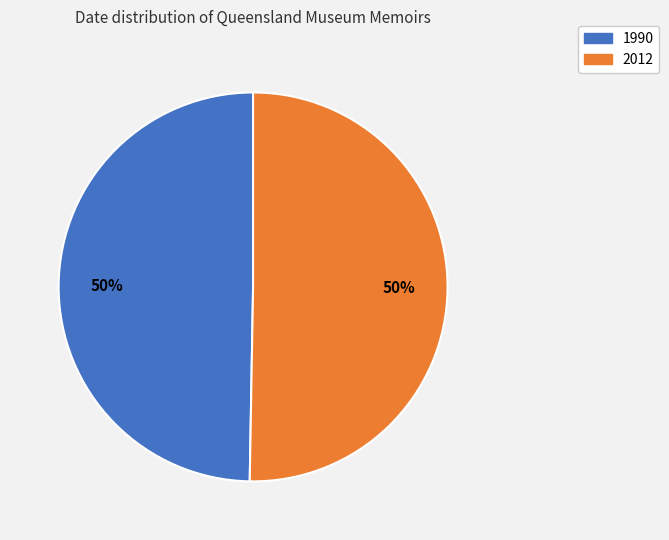

Which slice is the smallest?

1990